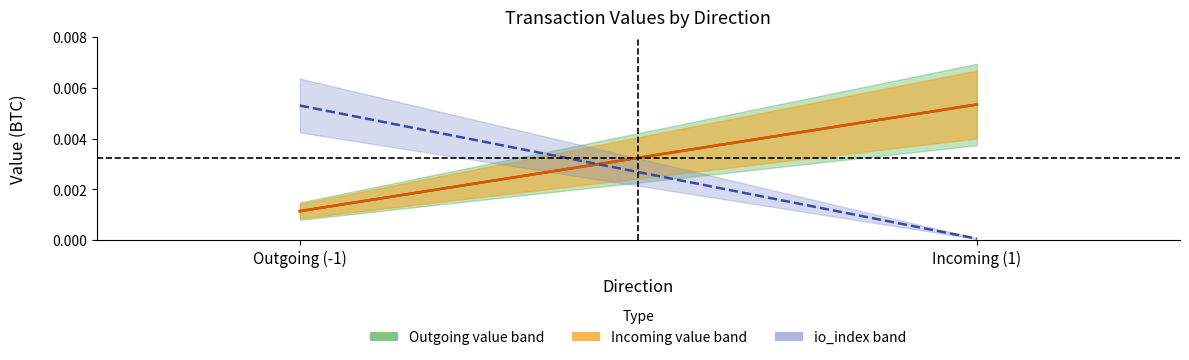

List the labels in order of Incoming value value, largest first.

Incoming (1), Outgoing (-1)